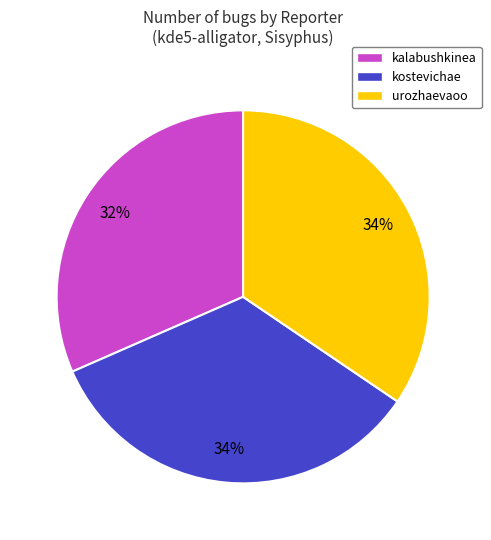

Do urozhaevaoo and kostevichae together represent more than half of the pie?

Yes